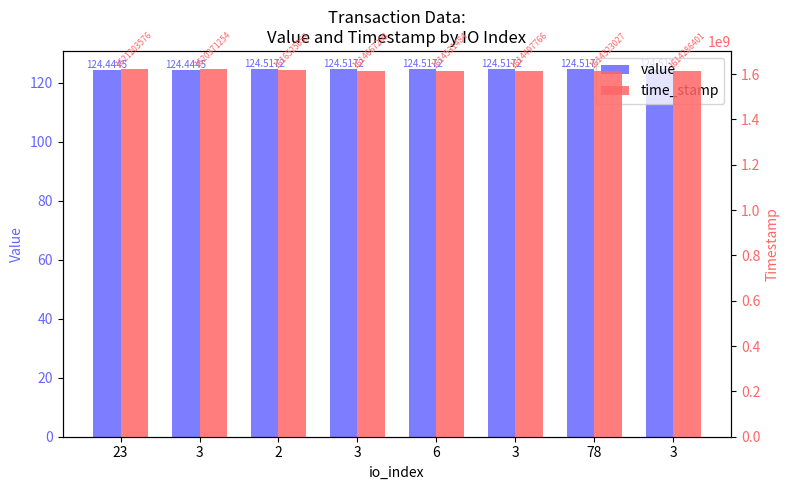

Is it true that time_stamp equals 385069341.9 at 23?

False